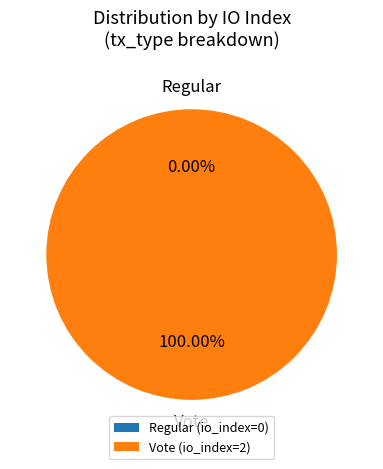

Which category has the biggest portion of the pie?

Vote (io_index=2)